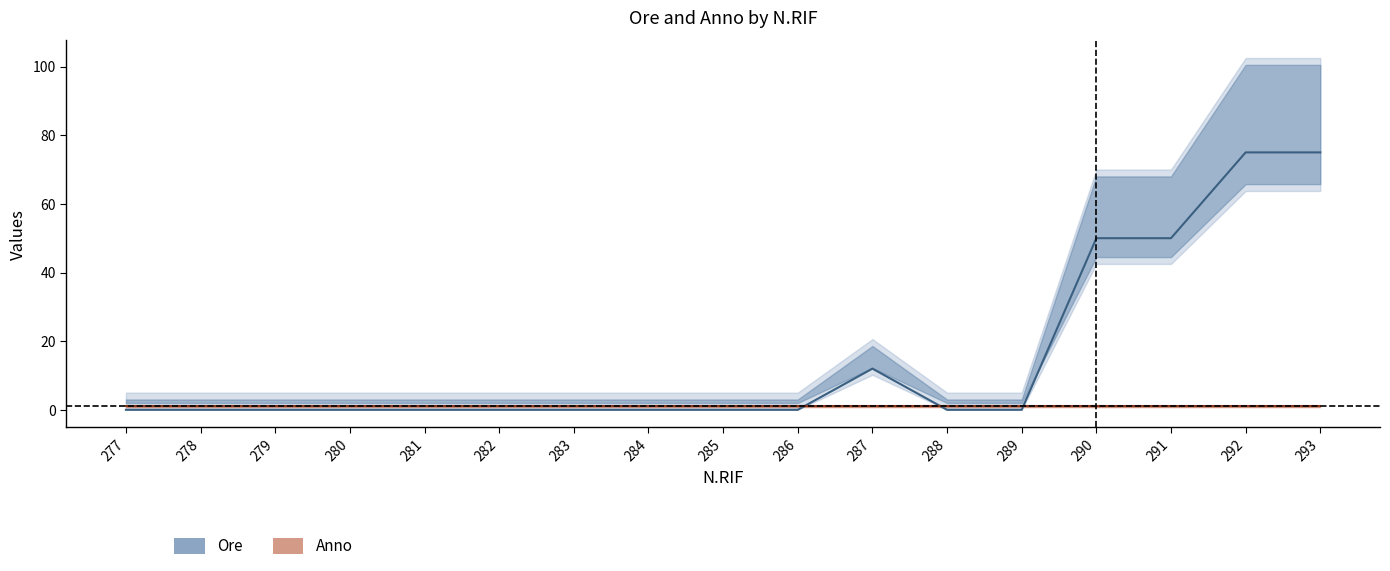

What is the value of the 17th point from the left?

75